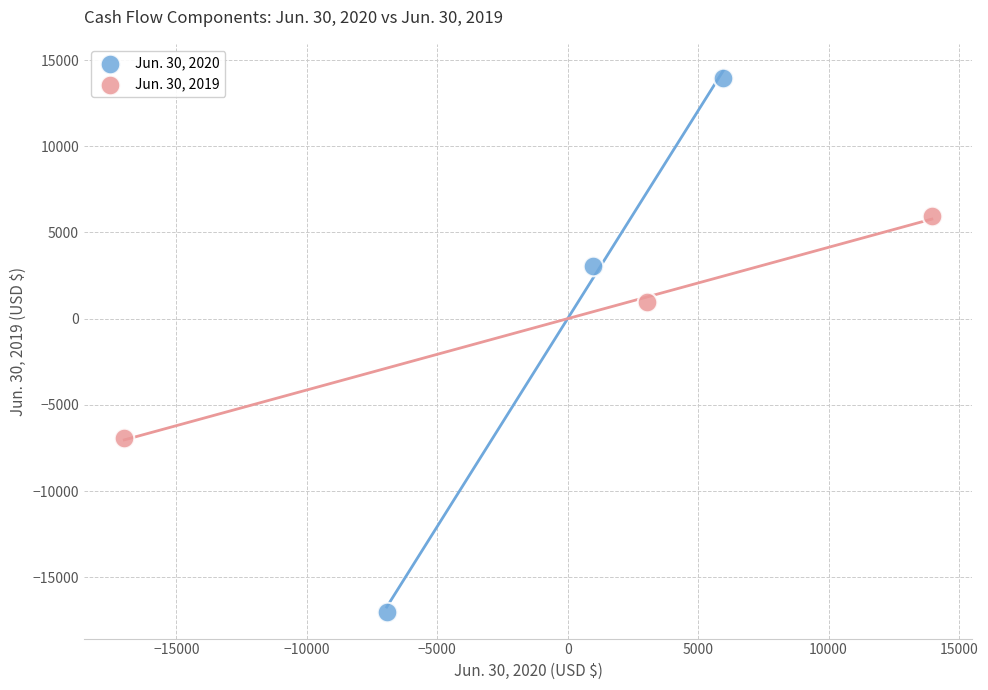

Which series contains the highest Y value?

Jun. 30, 2020